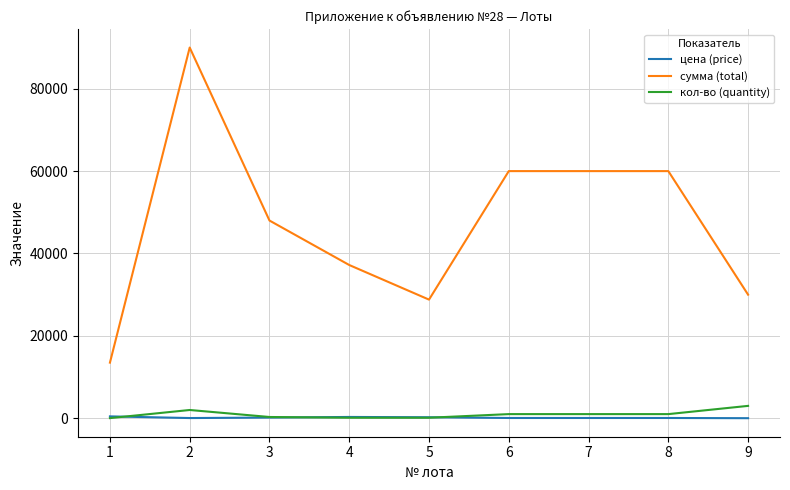

What is the average value of the сумма (total) series?

47500